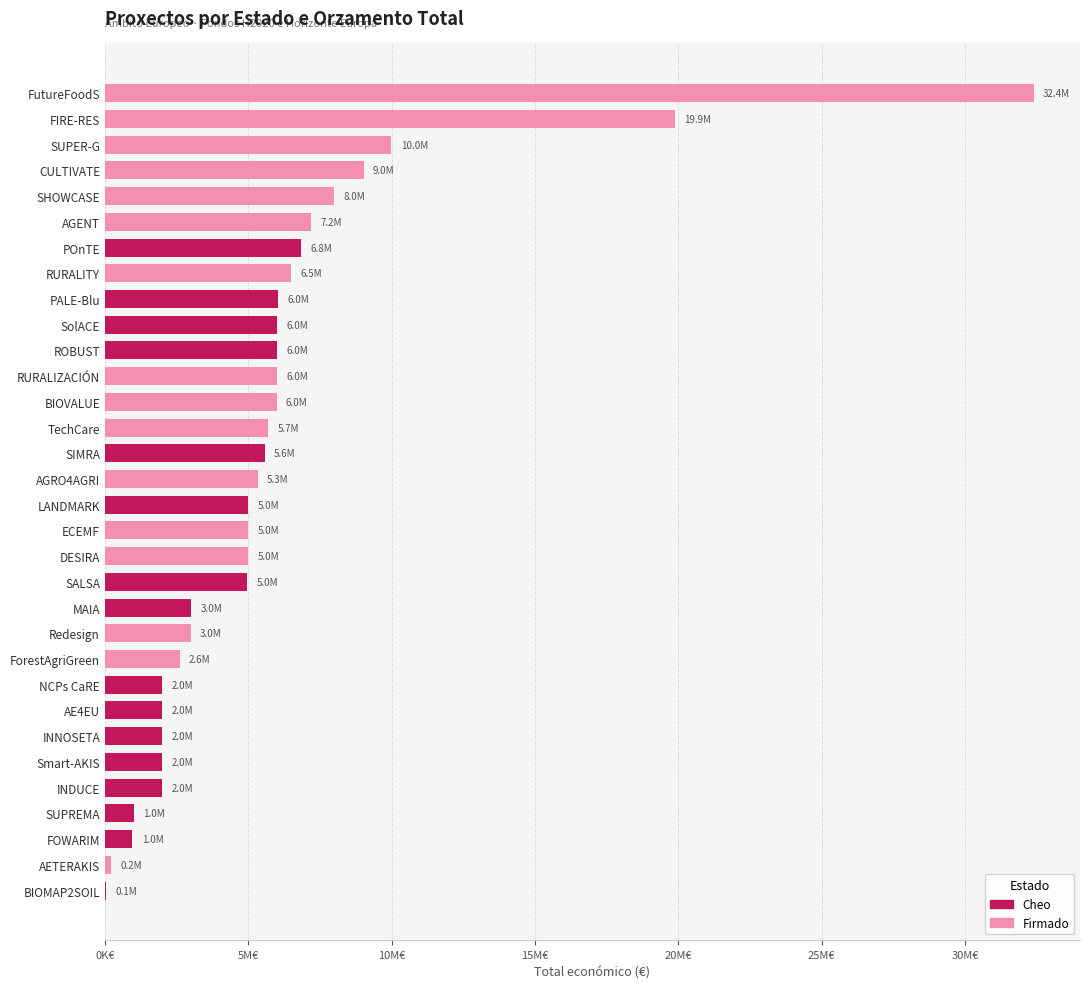

What is the minimum value shown in the chart?

50000